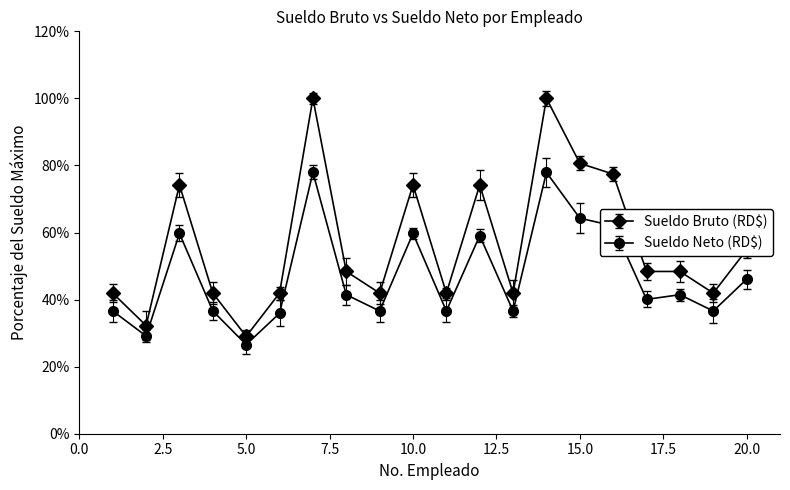

Rank the series by their maximum value, from highest to lowest.

Sueldo Bruto (RD$), Sueldo Neto (RD$)